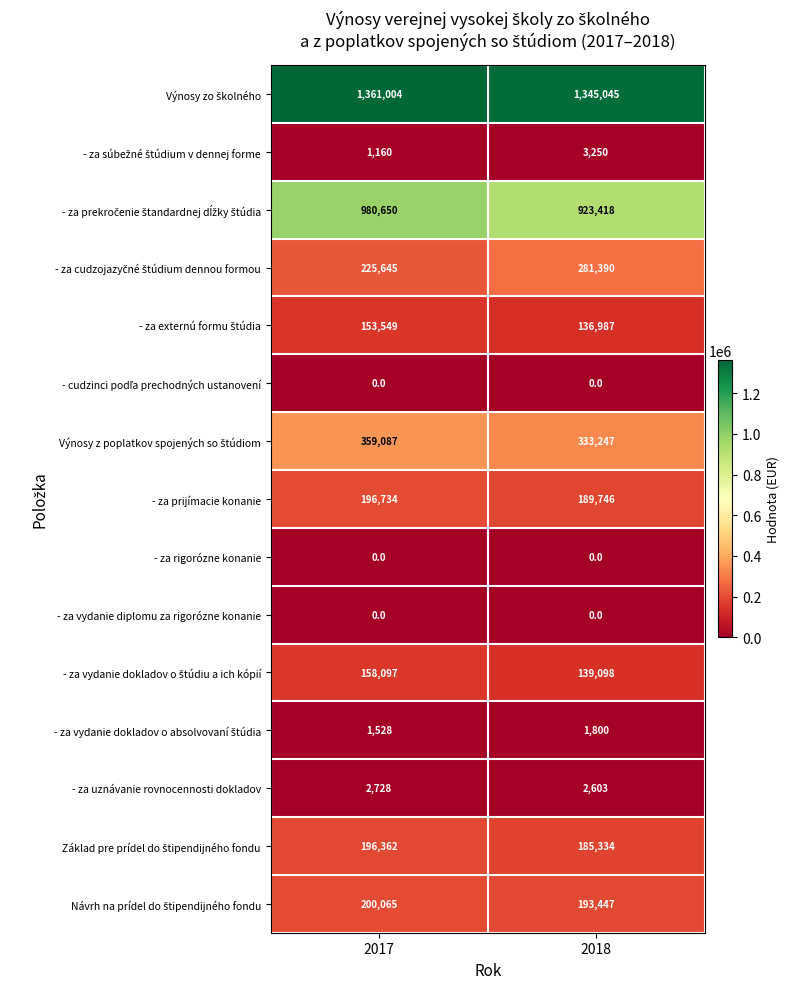

Which category has the highest value across all series?

2017